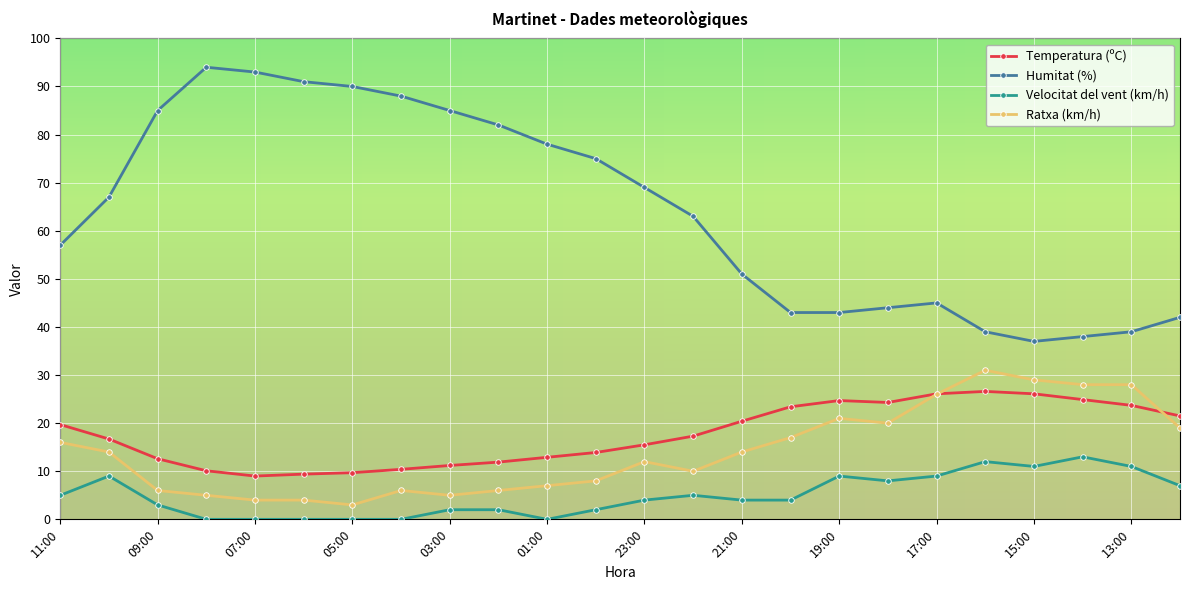

True or false: Temperatura (ºC) has more than 0 interior local peaks.

True